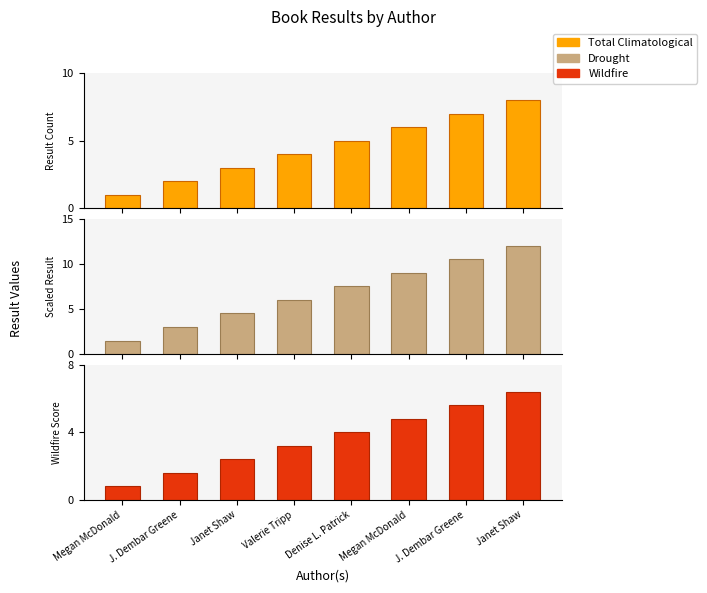

What is the difference between the maximum and minimum values in the Wildfire series?

5.6